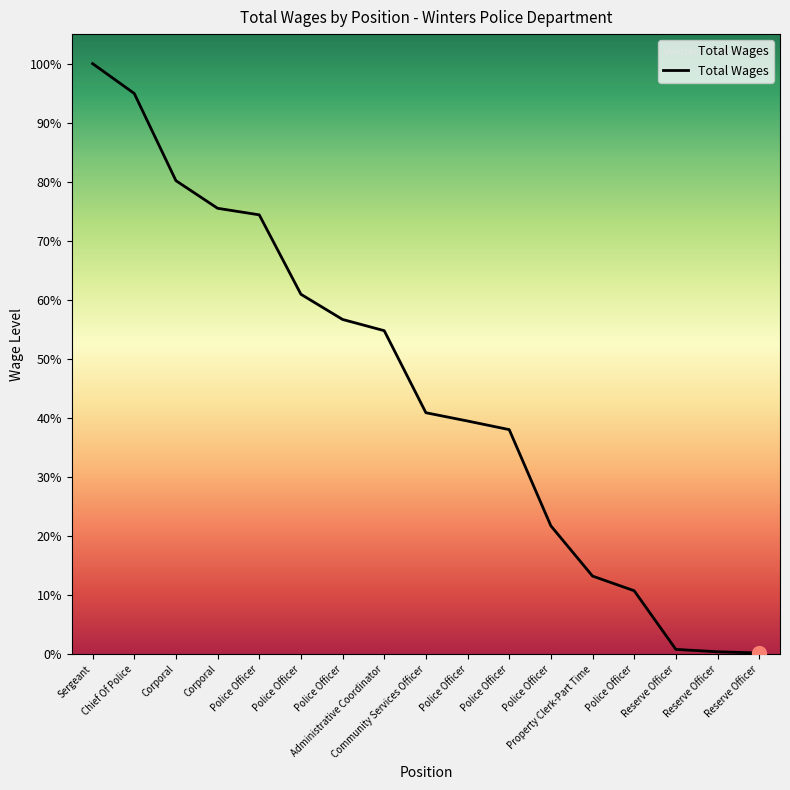

Is this an area chart (filled region under the line)?

Yes